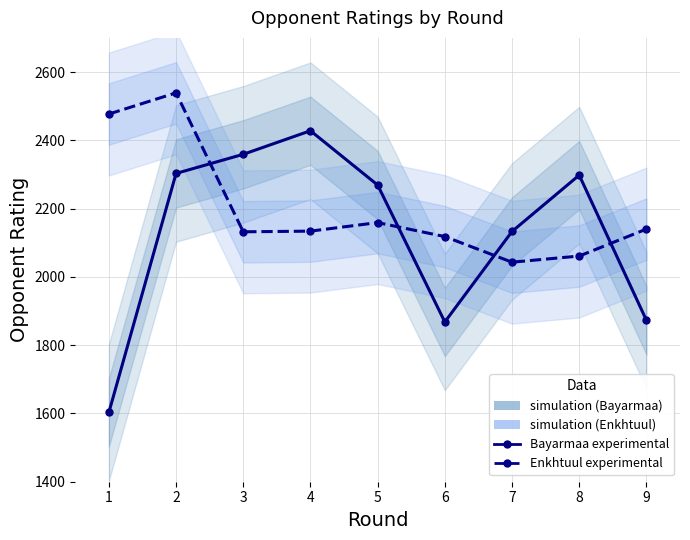

What is the difference between the highest and lowest values at 9?

267